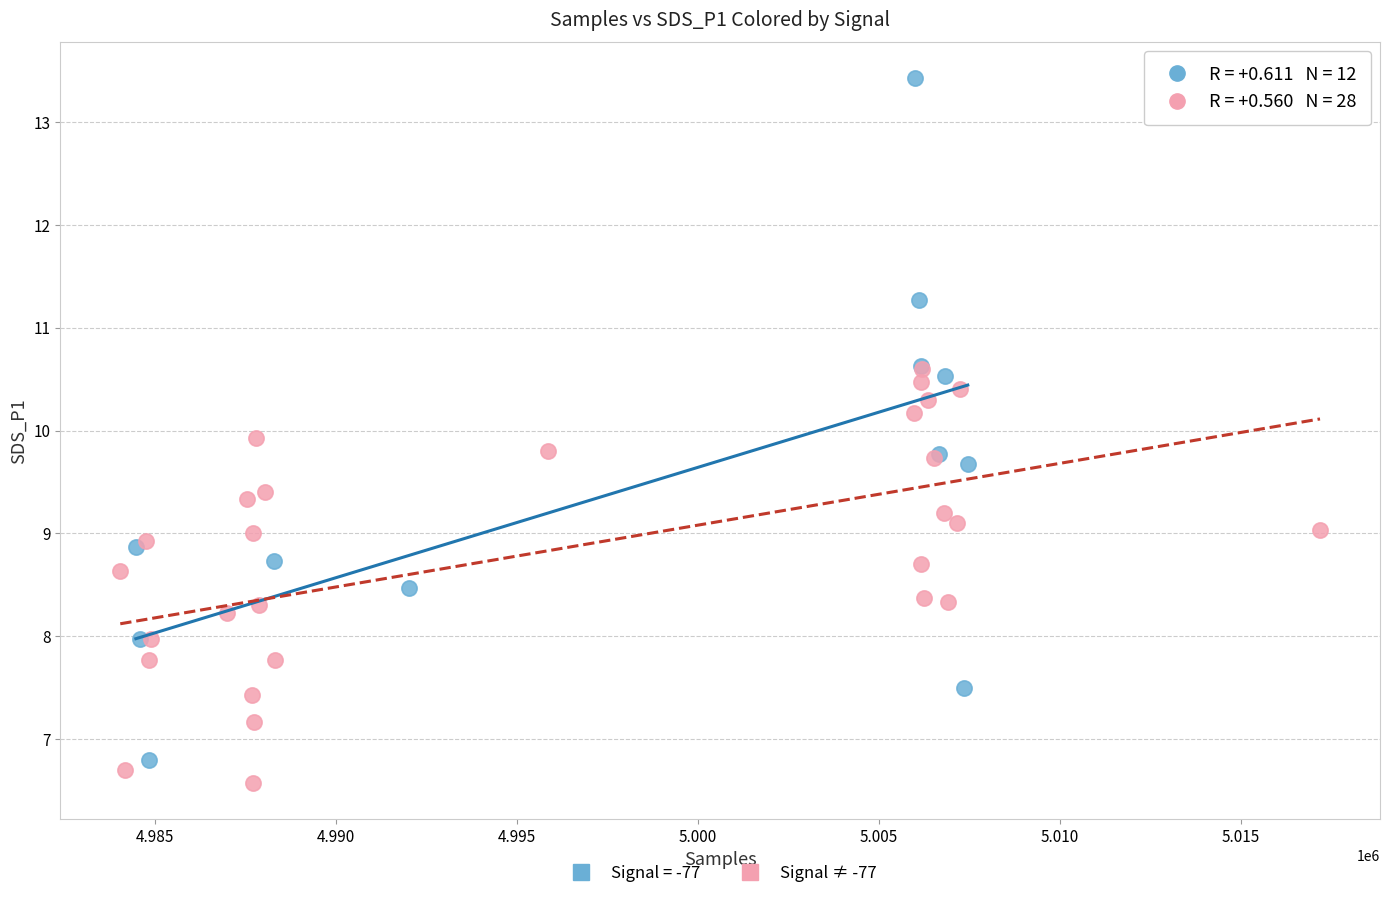

Which series contains the highest Y value?

Signal = -77